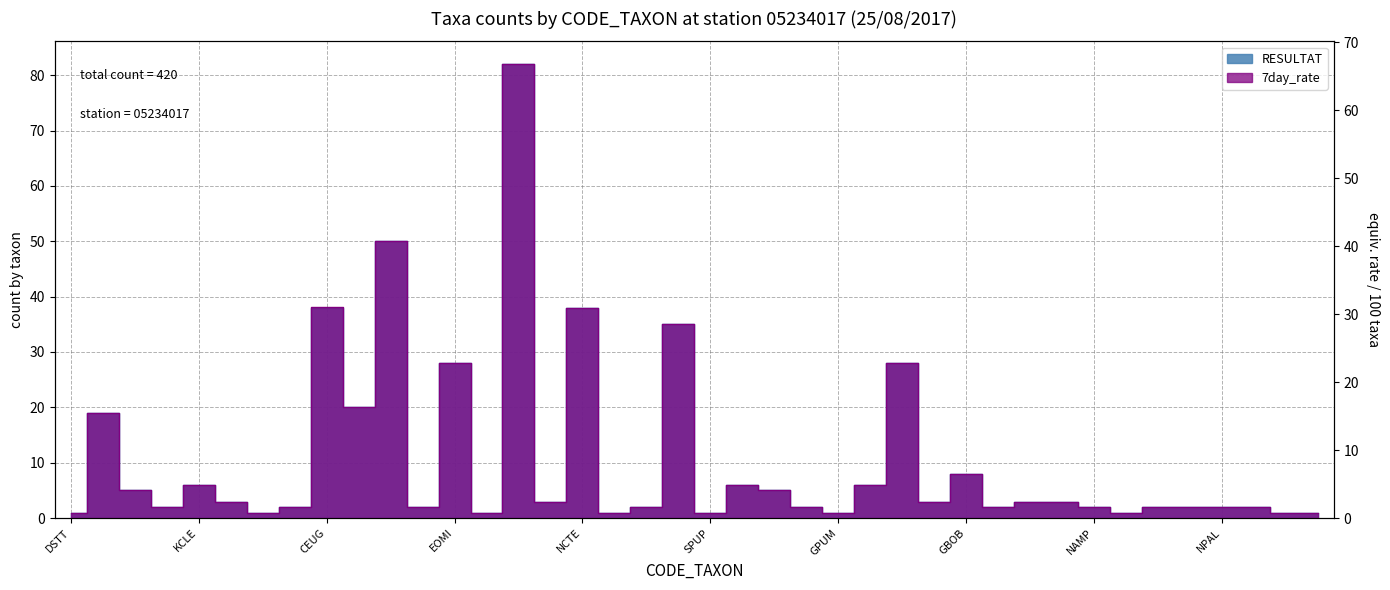

Which series has the largest range (max minus min)?

RESULTAT